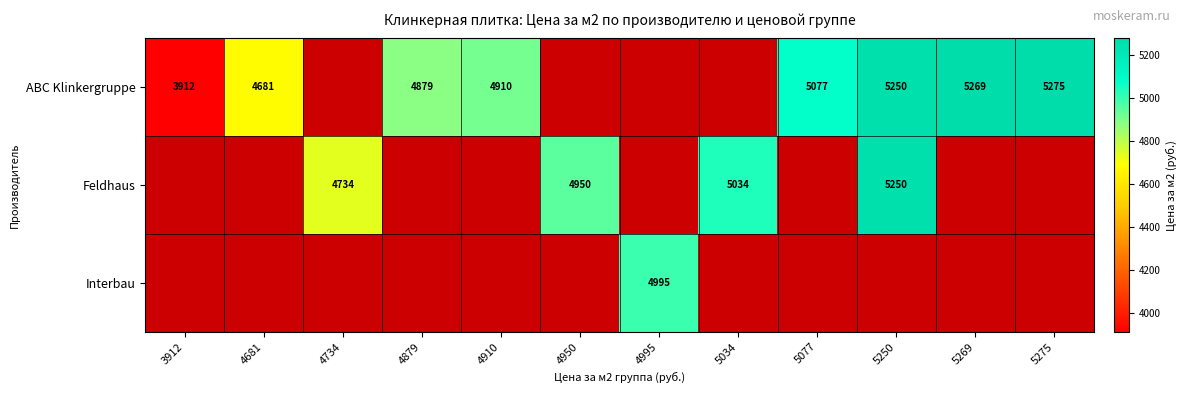

Is the value of Feldhaus at 4734 greater than the value of Interbau at 4995?

No